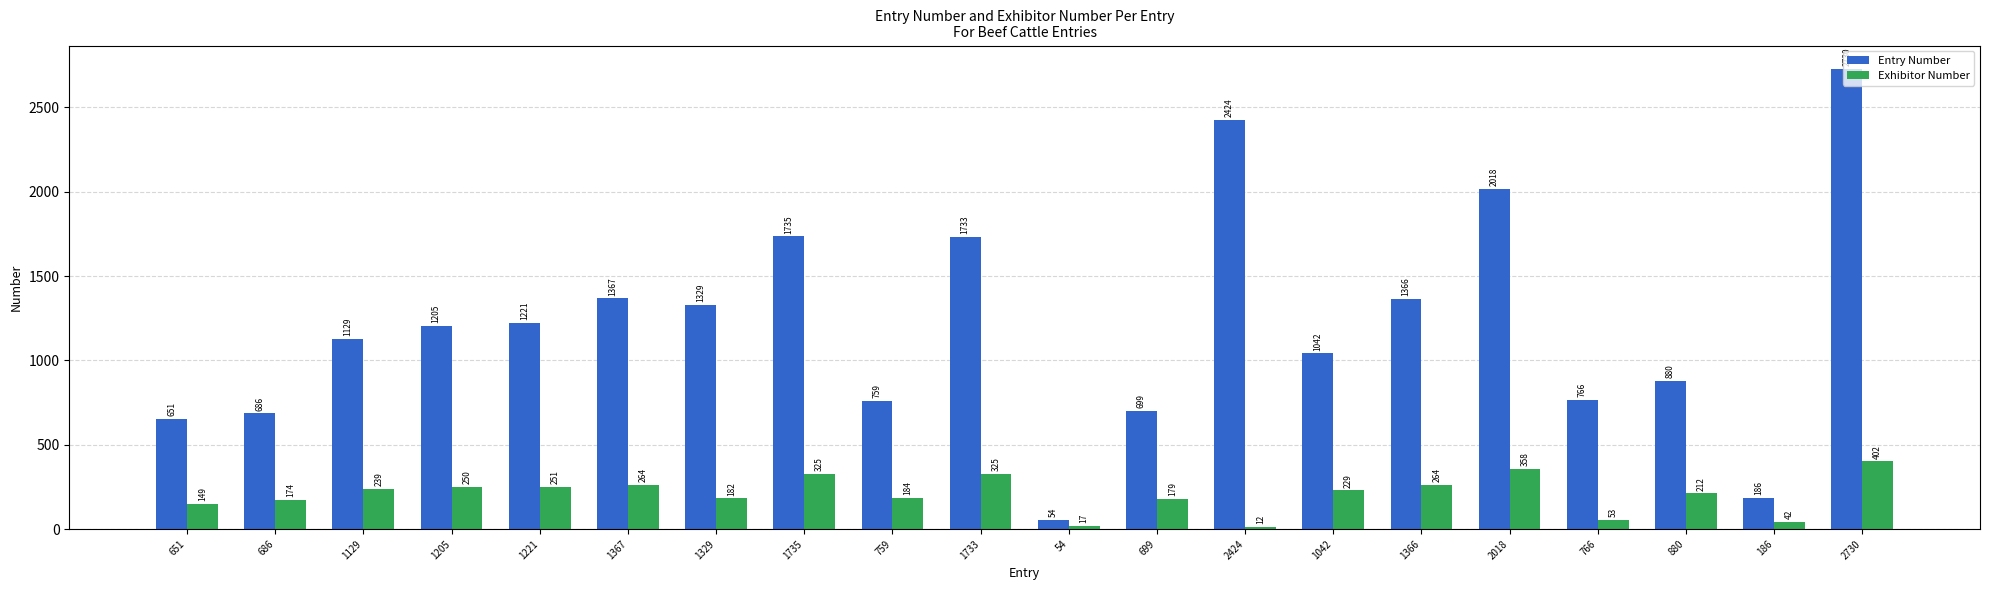

What is the spread (max minus min) of values at 2730?

2328